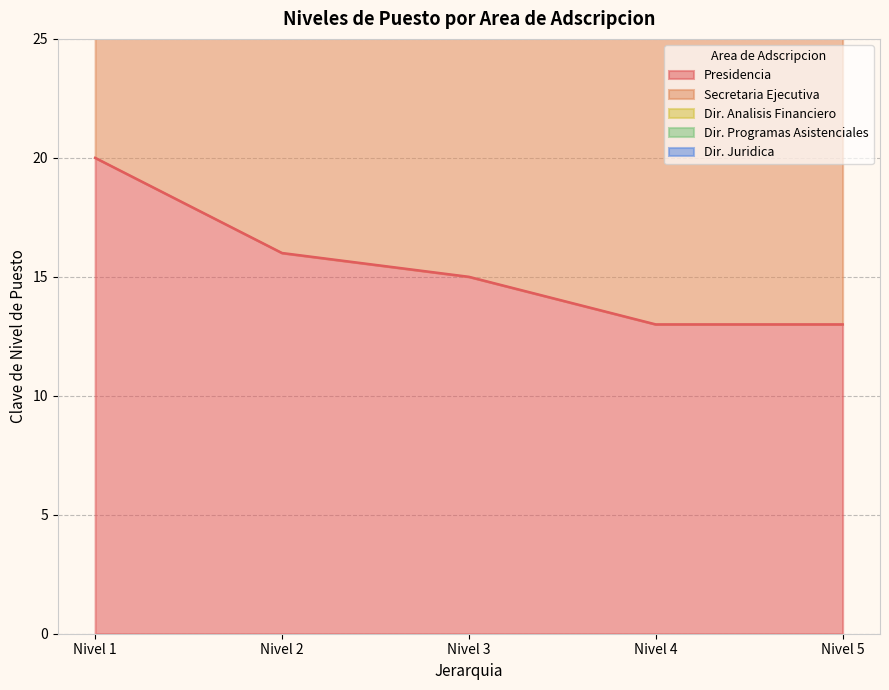

Which category has the lowest value in the Presidencia series?

Nivel 4